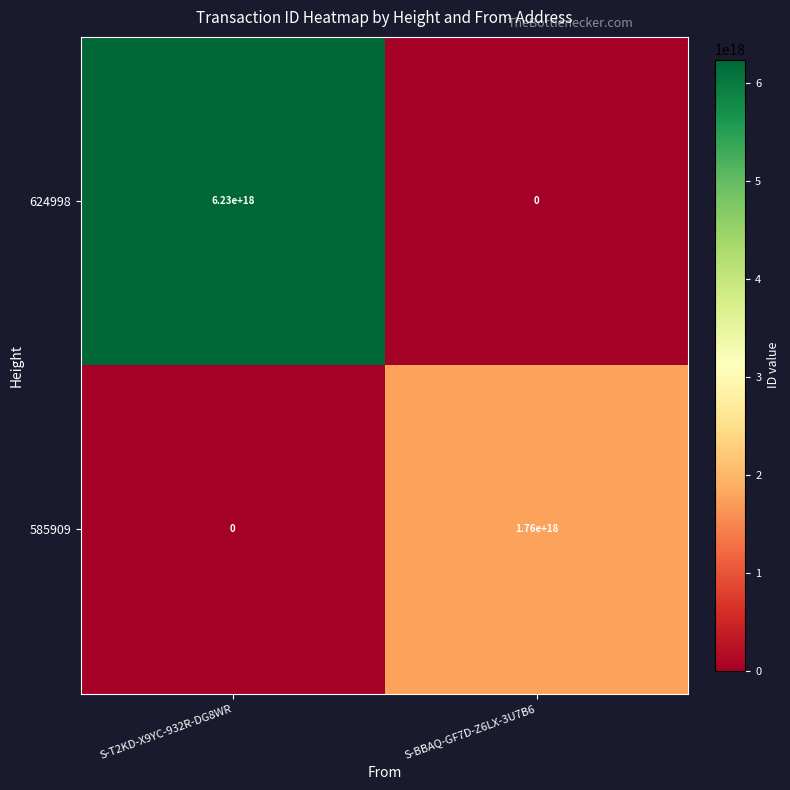

True or false: 585909 has a value of 1217260079674927104 at S-T2KD-X9YC-932R-DG8WR.

False